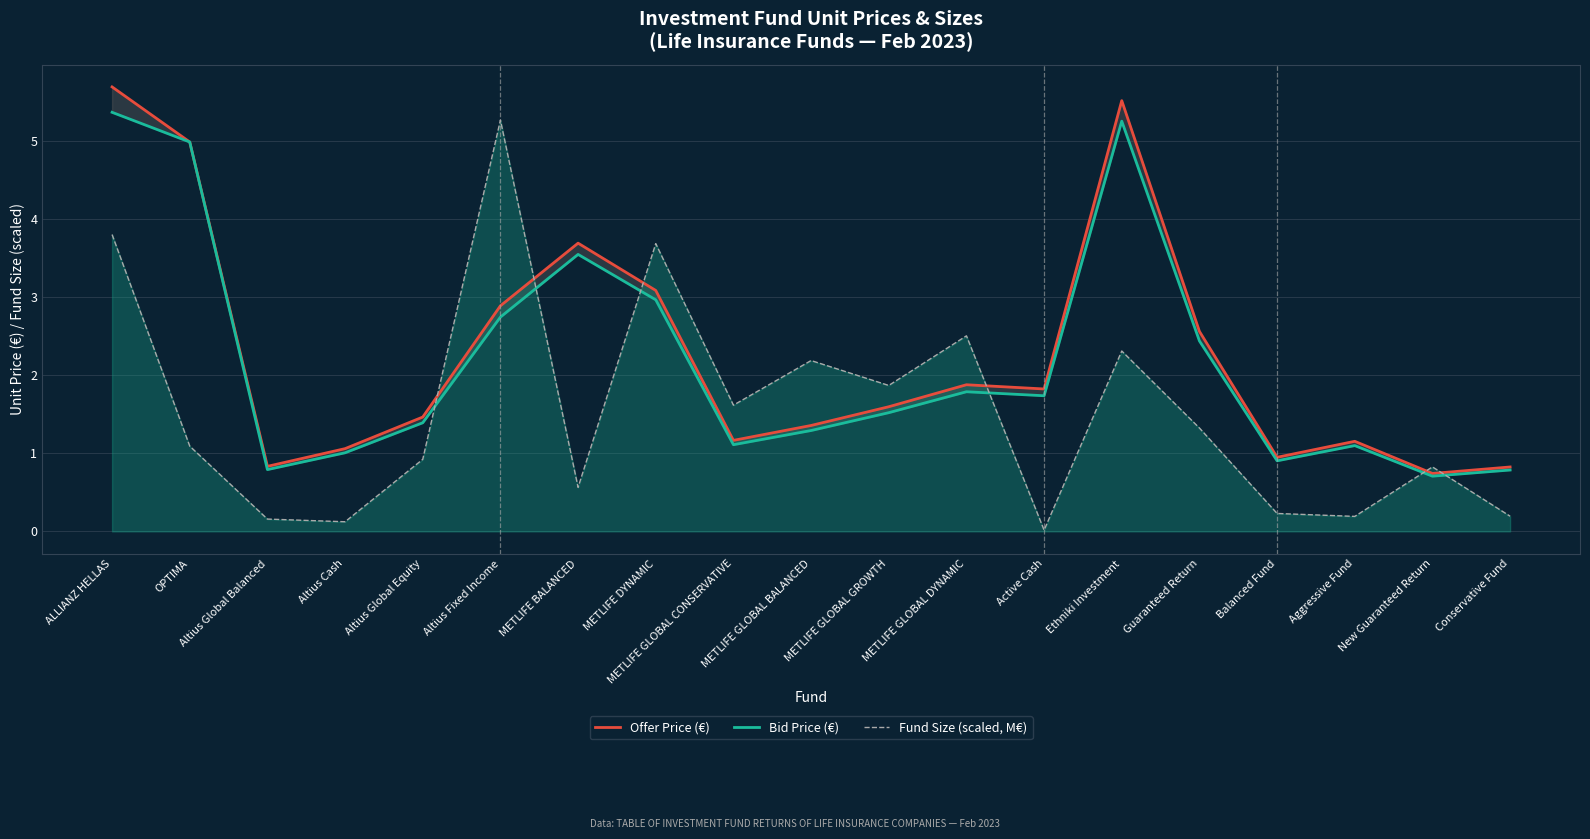

Which series has the largest total across all categories?

Offer Price (€)